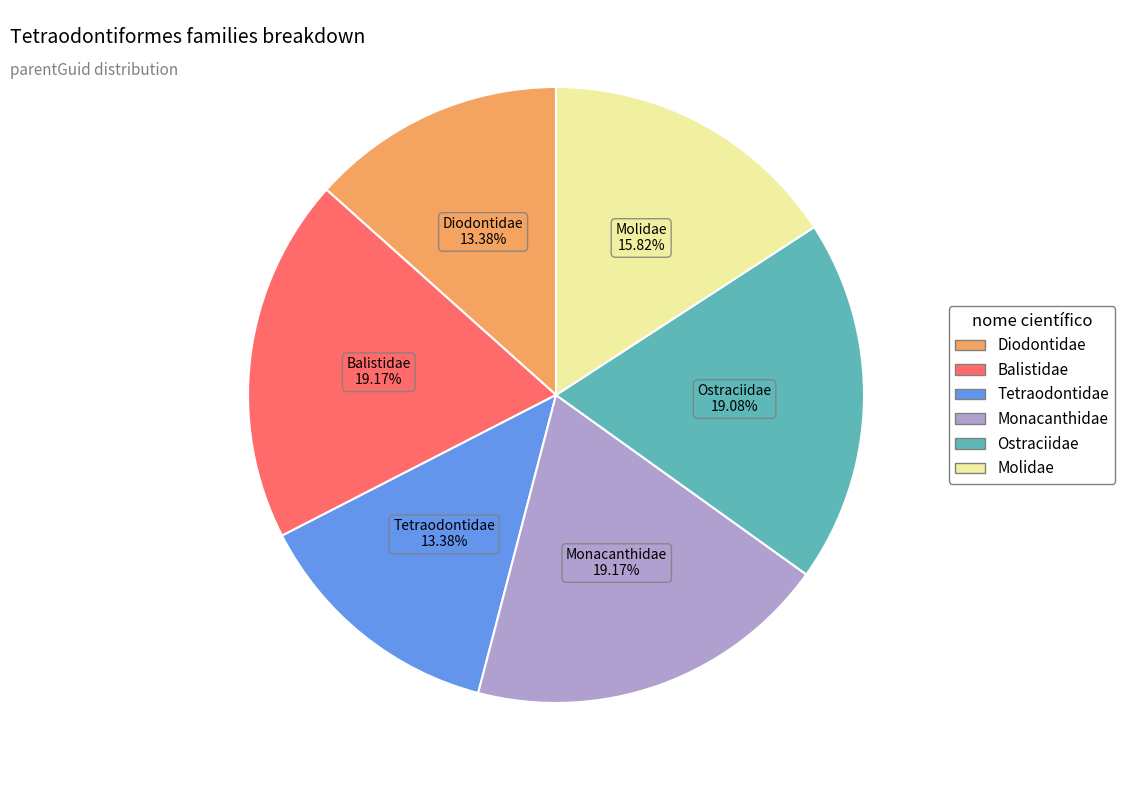

Between Monacanthidae and Diodontidae, which is larger?

Monacanthidae